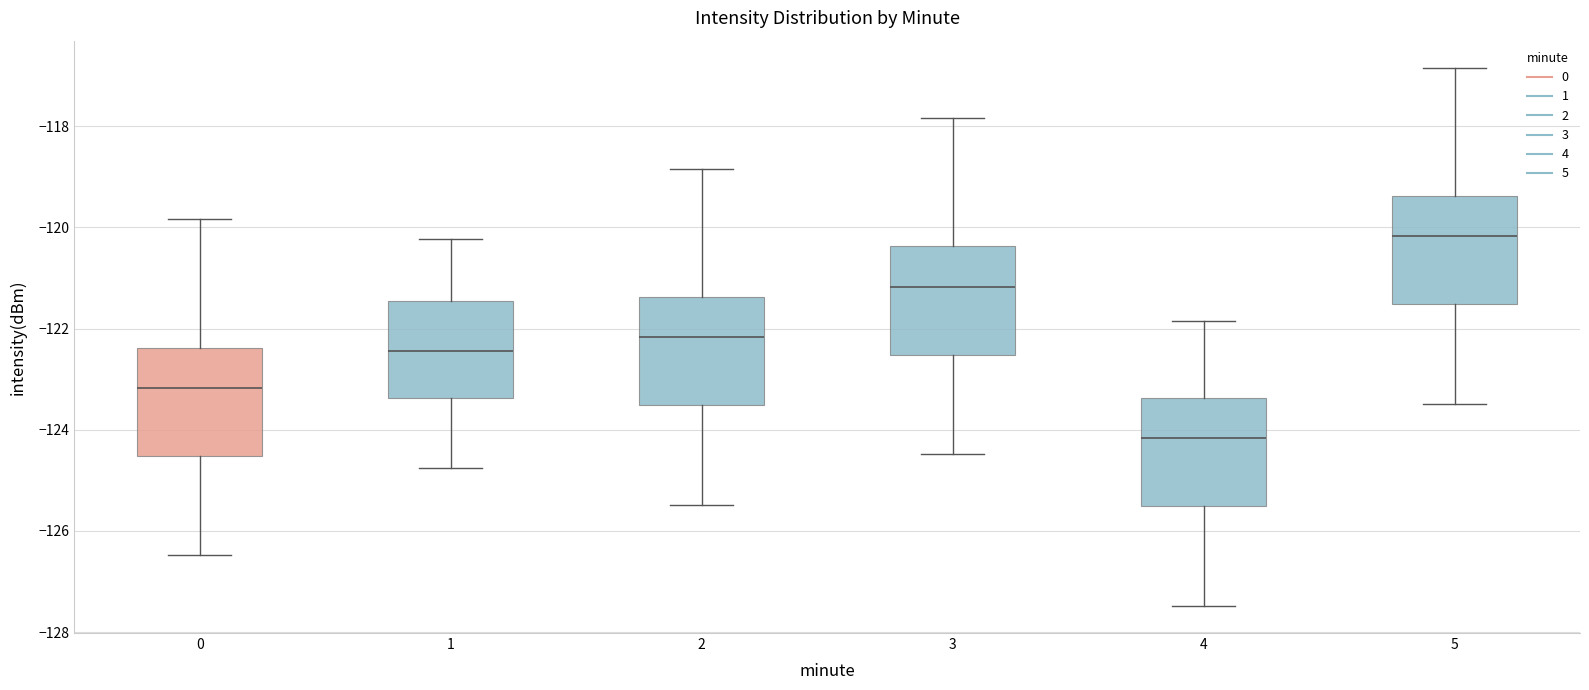

Reading left to right, transcribe this box plot: for each box, give where its median line is, the range the box spans, and where its two whiskers end, as read against the y-axis. The values are not printed on the chart, so give them approximately, as read against the axis.

0: median -123.2, box -124.6 to -122.4, whiskers -126.4 to -119.8
1: median -122.4, box -123.4 to -121.4, whiskers -124.8 to -120.2
2: median -122.2, box -123.6 to -121.4, whiskers -125.4 to -118.8
3: median -121.2, box -122.6 to -120.4, whiskers -124.4 to -117.8
4: median -124.2, box -125.6 to -123.4, whiskers -127.4 to -121.8
5: median -120.2, box -121.6 to -119.4, whiskers -123.4 to -116.8